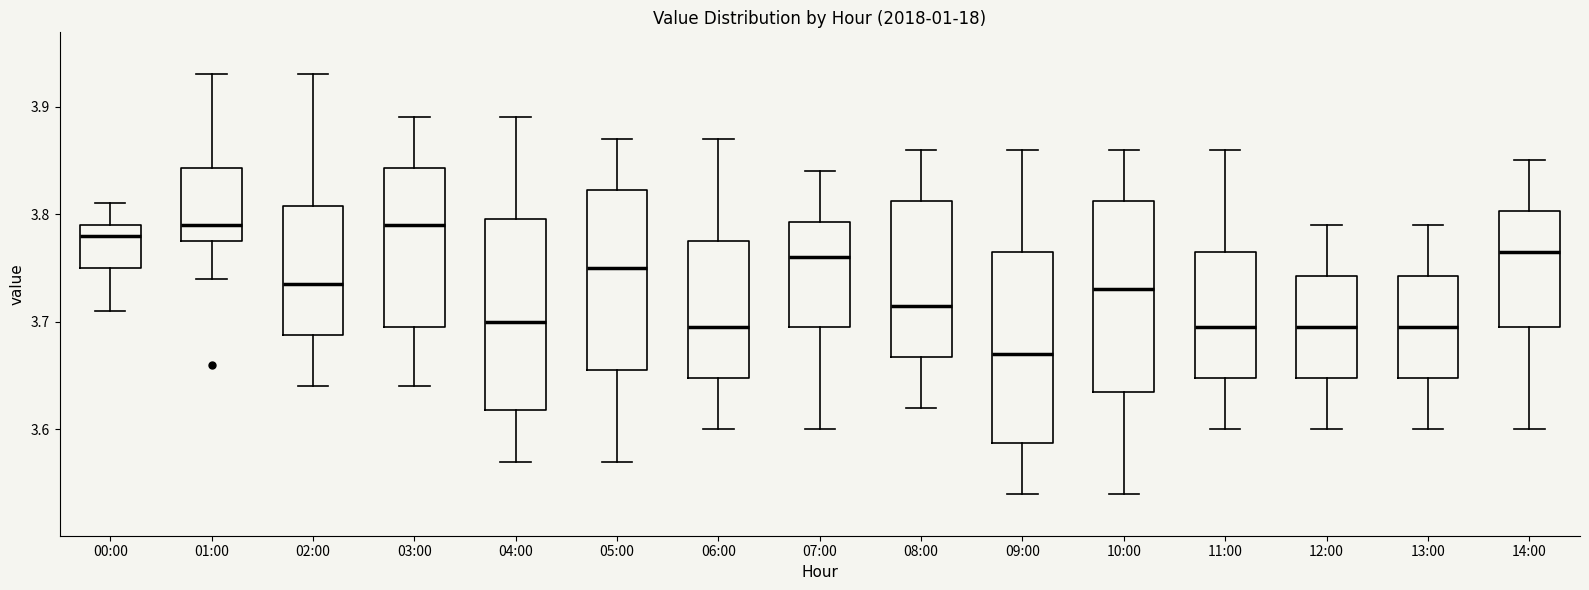

Reading left to right, transcribe this box plot: for each box, give where its median line is, the range the box spans, and where its two whiskers end, as read against the y-axis. The values are not printed on the chart, so give them approximately, as read against the axis.

00:00: median 3.78, box 3.75 to 3.79, whiskers 3.71 to 3.81
01:00: median 3.79, box 3.78 to 3.84, whiskers 3.74 to 3.93
02:00: median 3.74, box 3.69 to 3.81, whiskers 3.64 to 3.93
03:00: median 3.79, box 3.70 to 3.84, whiskers 3.64 to 3.89
04:00: median 3.70, box 3.62 to 3.80, whiskers 3.57 to 3.89
05:00: median 3.75, box 3.66 to 3.82, whiskers 3.57 to 3.87
06:00: median 3.70, box 3.65 to 3.78, whiskers 3.60 to 3.87
07:00: median 3.76, box 3.70 to 3.79, whiskers 3.60 to 3.84
08:00: median 3.72, box 3.67 to 3.81, whiskers 3.62 to 3.86
09:00: median 3.67, box 3.59 to 3.77, whiskers 3.54 to 3.86
10:00: median 3.73, box 3.64 to 3.81, whiskers 3.54 to 3.86
11:00: median 3.70, box 3.65 to 3.77, whiskers 3.60 to 3.86
12:00: median 3.70, box 3.65 to 3.74, whiskers 3.60 to 3.79
13:00: median 3.70, box 3.65 to 3.74, whiskers 3.60 to 3.79
14:00: median 3.77, box 3.70 to 3.80, whiskers 3.60 to 3.85